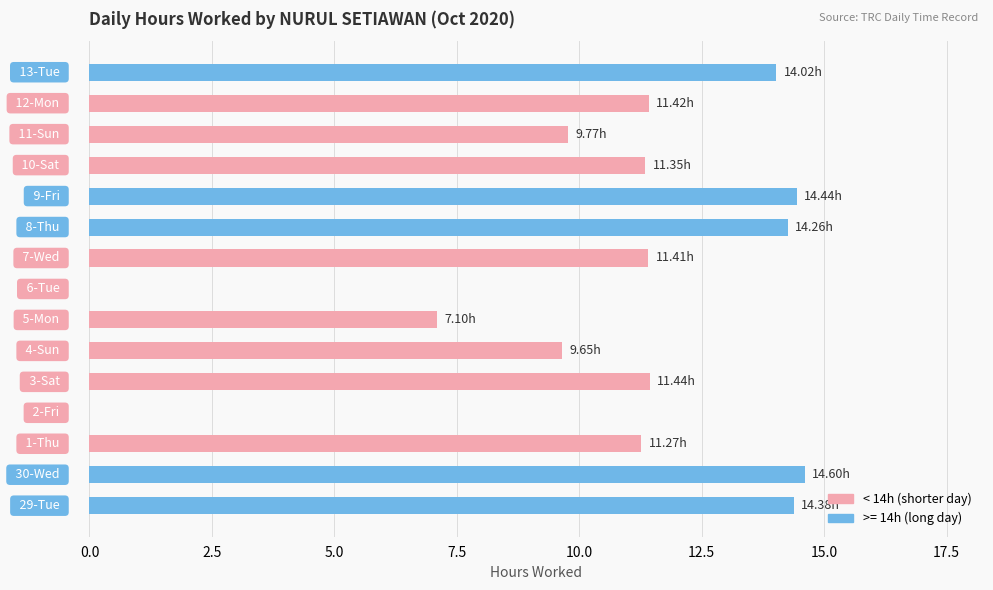

What is the sum of all values?

155.1